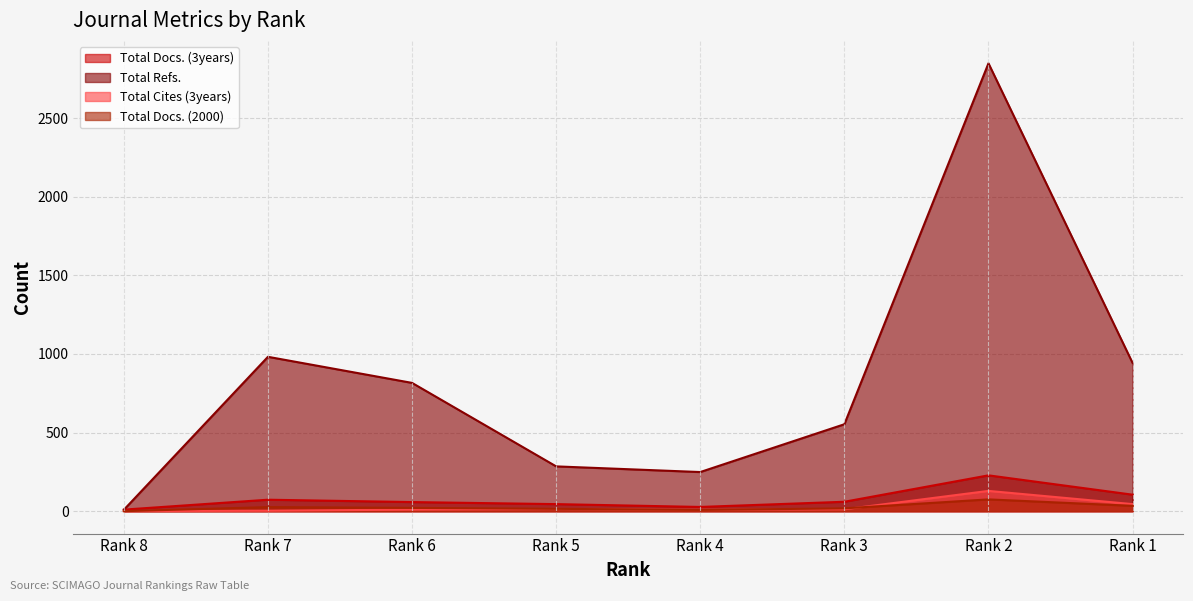

How many interior local valleys does the Total Refs. series have?

1